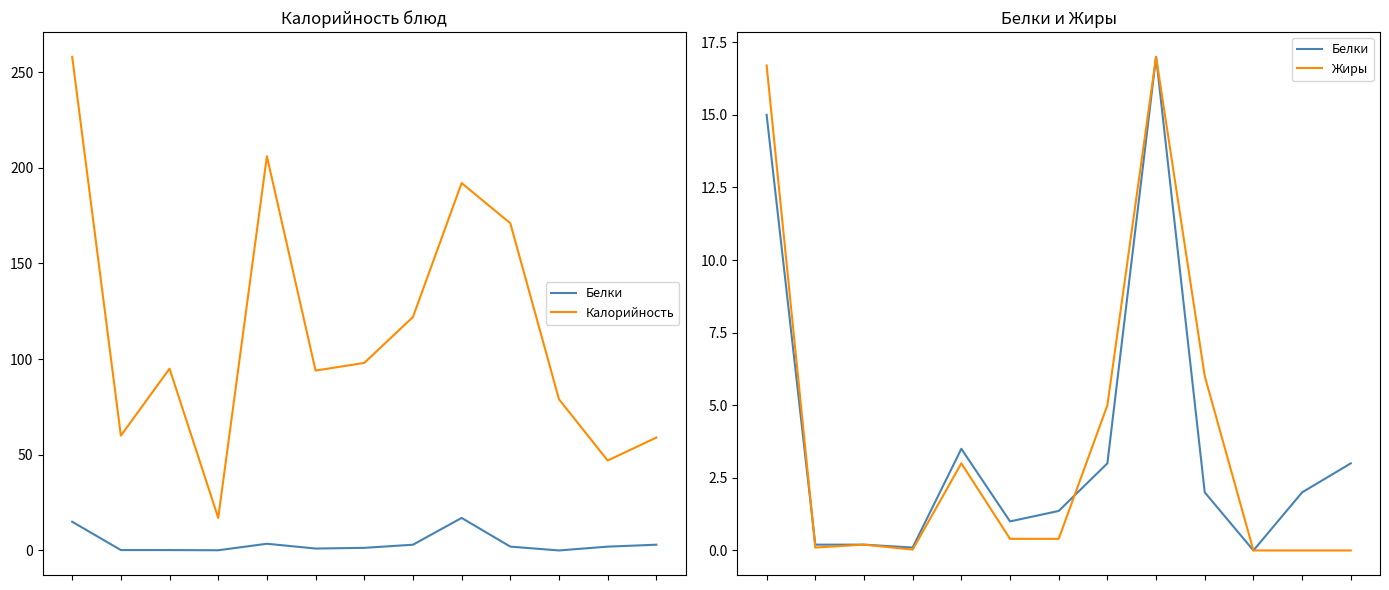

Reading left to right, list all the values displayed in this chart.

Белки: 0=15.0	1=0.2	2=0.2	3=0.1	4=3.5	5=1.0	6=1.4	7=3.0	8=17.0	9=2.0	10=0.0	11=2.0	12=3.0
Калорийность: 0=258.0	1=60.0	2=95.0	3=17.0	4=206.0	5=94.0	6=98.0	7=122.0	8=192.0	9=171.0	10=79.0	11=47.0	12=59.0
Жиры: 0=16.7	1=0.1	2=0.2	3=0.0	4=3.0	5=0.4	6=0.4	7=5.0	8=17.0	9=6.0	10=0.0	11=0.0	12=0.0